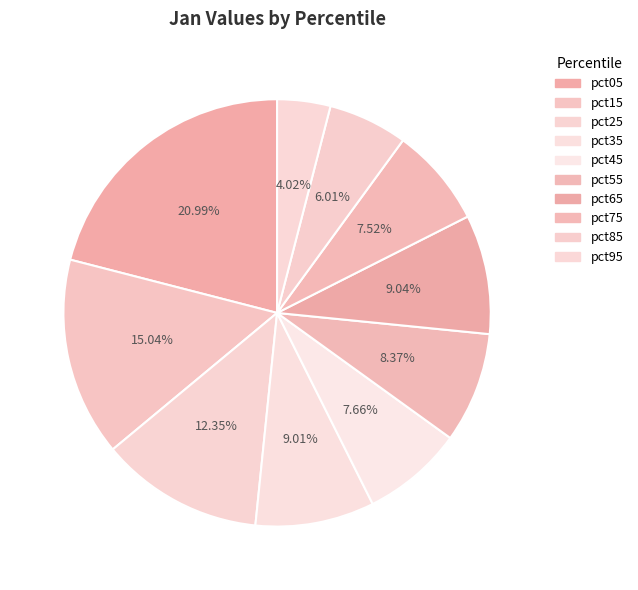

Rank the categories by value from highest to lowest.

pct05, pct15, pct25, pct65, pct35, pct55, pct45, pct75, pct85, pct95